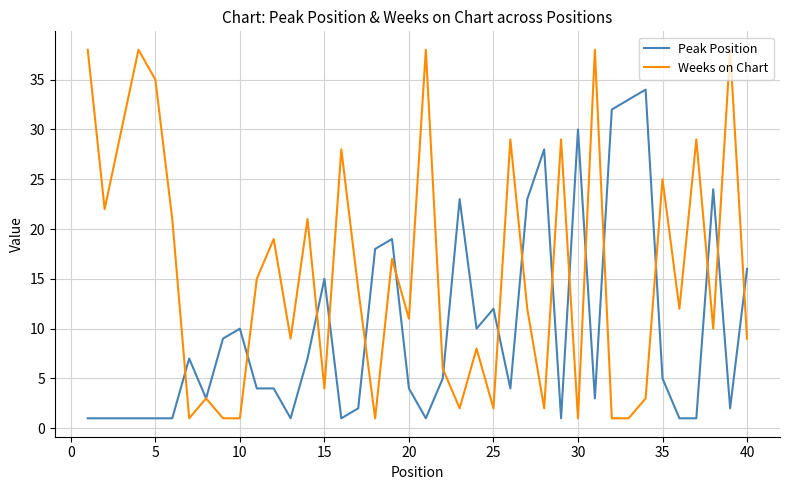

Which series has the largest total across all categories?

Weeks on Chart